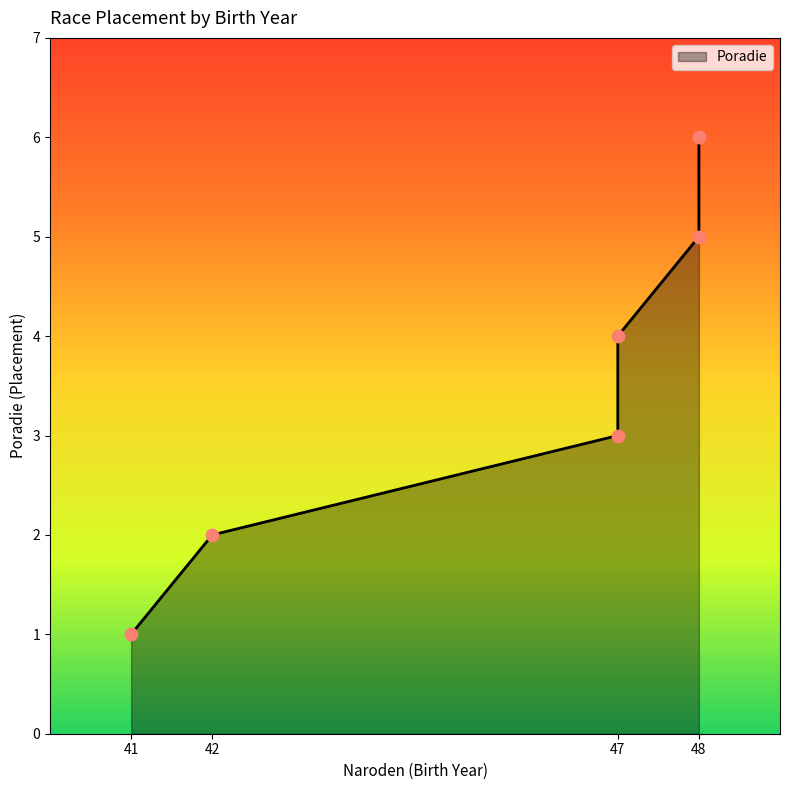

Approximately how many times larger is the value at 42 compared to 48?

0.3